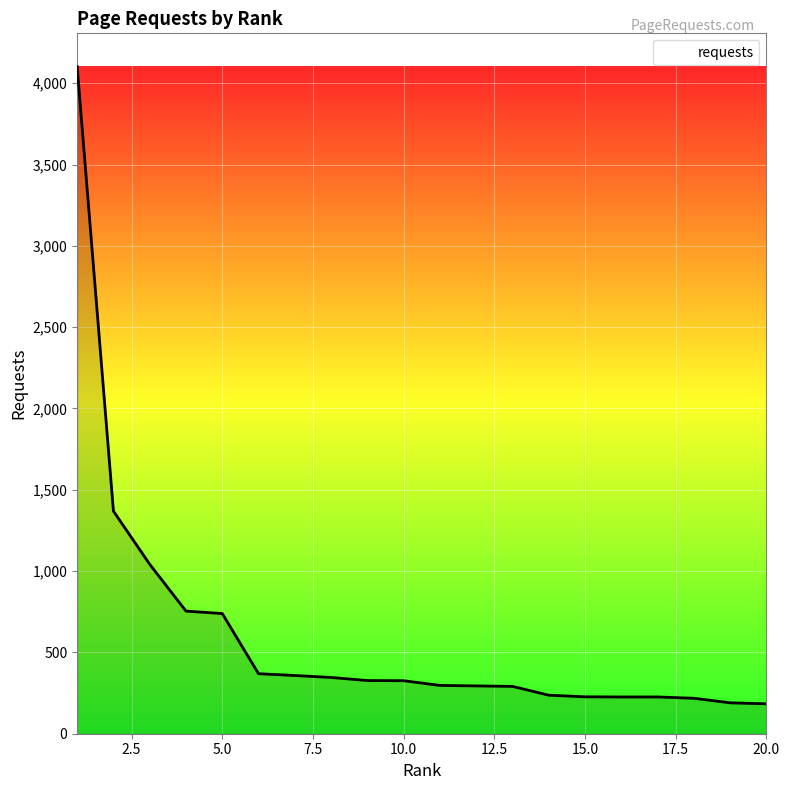

How many lines are shown in the chart?

1